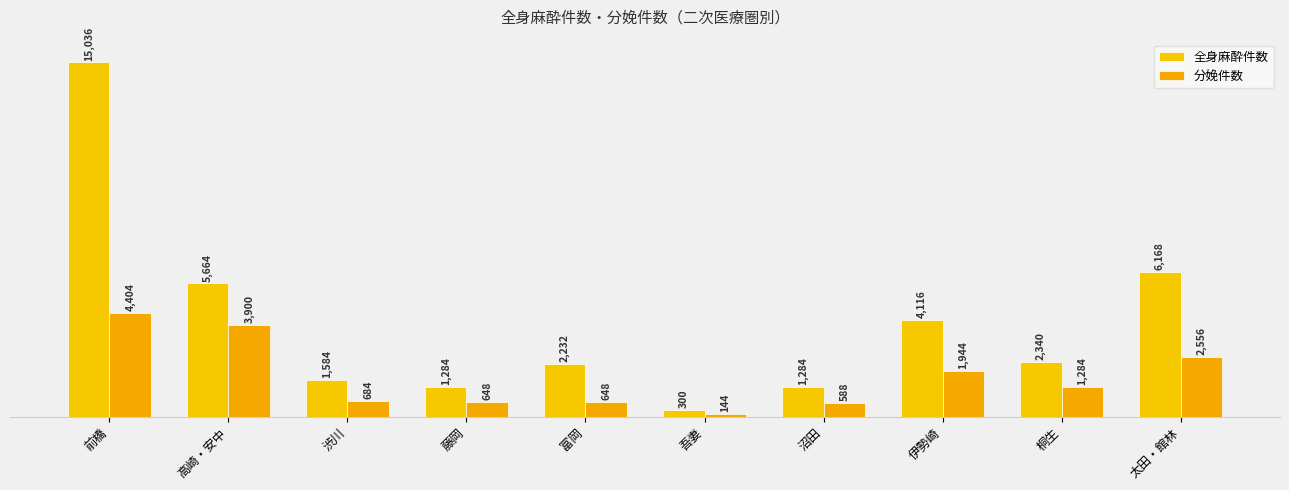

How many data points does each series have?

10